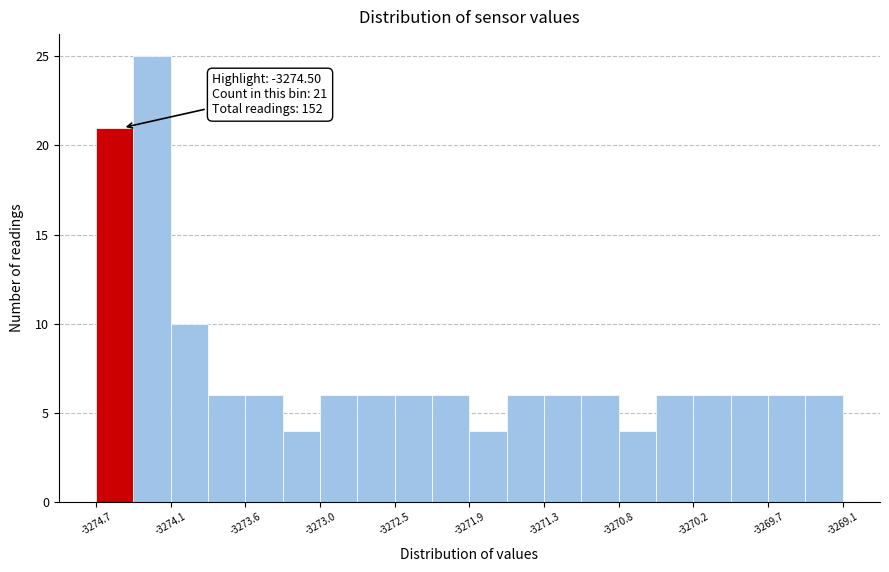

Read against the x-axis, roughly where is the centre of the tallest bar?

-3274.3